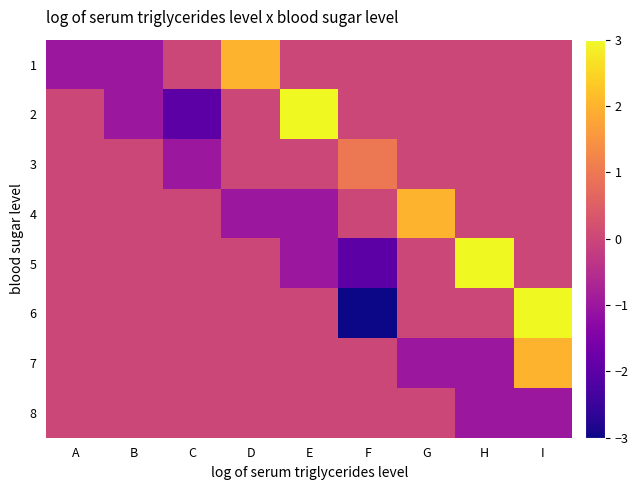

What is the total value across all series at F?

-4